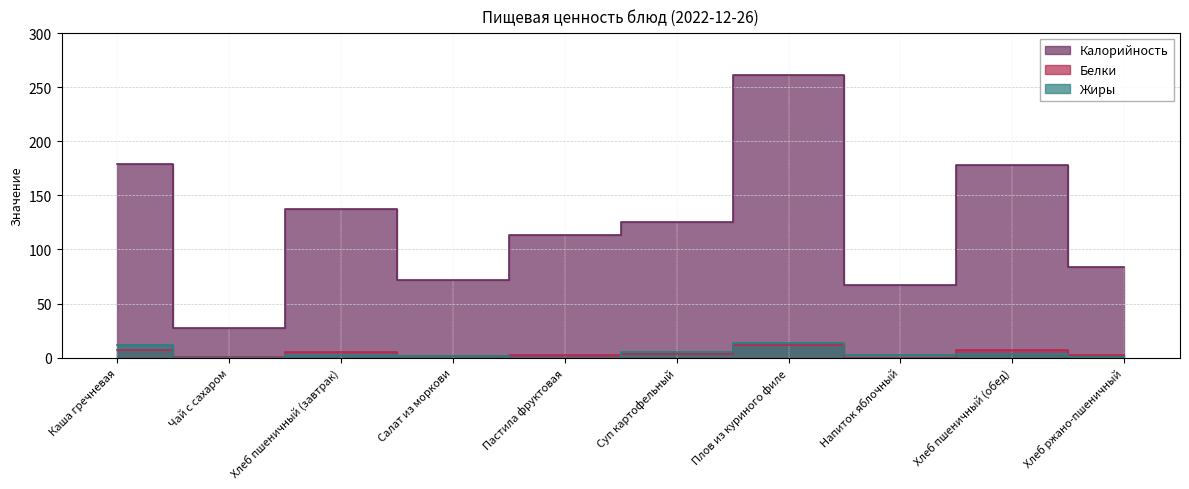

What is the sum of the Калорийность values at Суп картофельный and Пастила фруктовая?

238.0